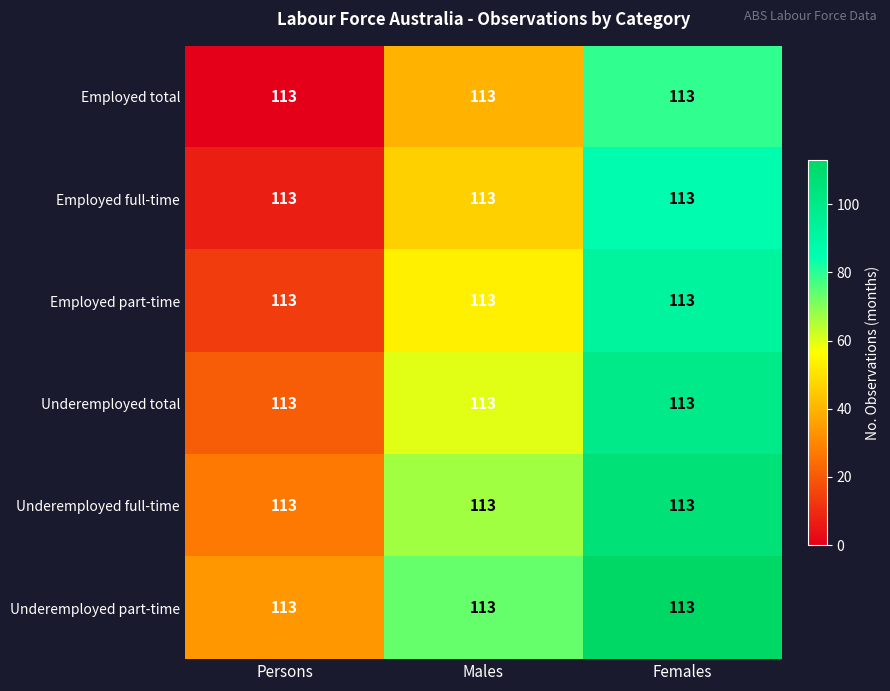

At which category is the sum across all series the highest?

Females